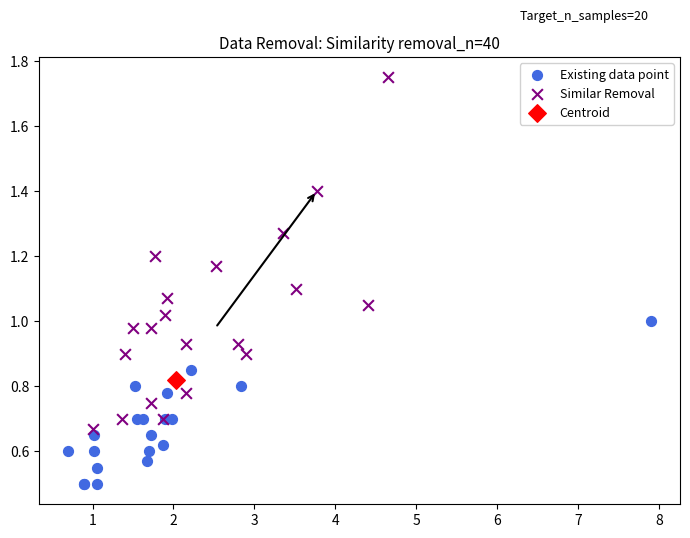

Which series contains the highest Y value?

Similar Removal